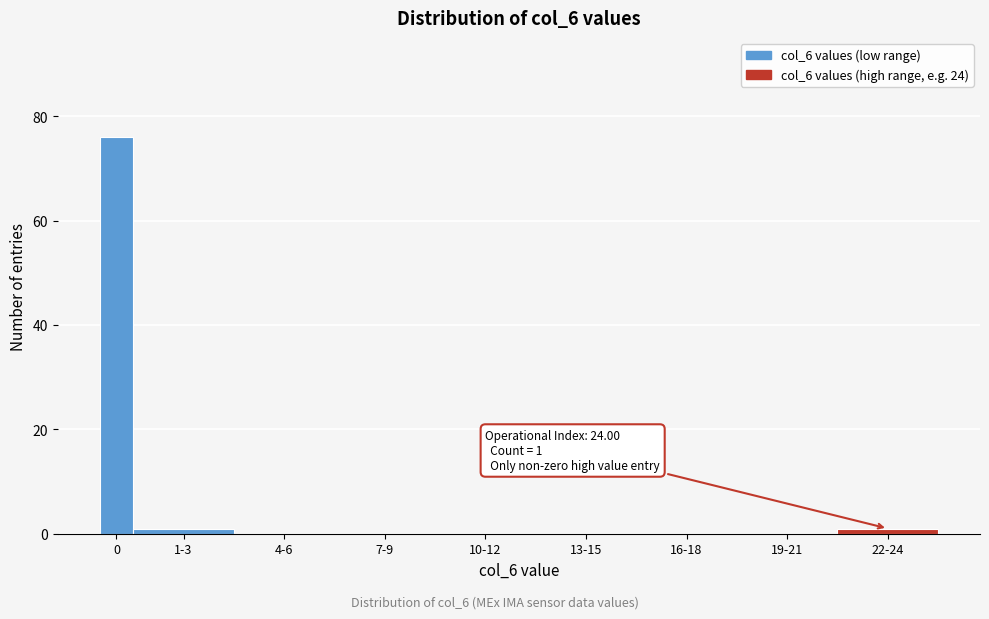

Reading left to right, extract all data points from this chart.

0=76	1-3=1	4-6=0	7-9=0	10-12=0	13-15=0	16-18=0	19-21=0	22-24=1